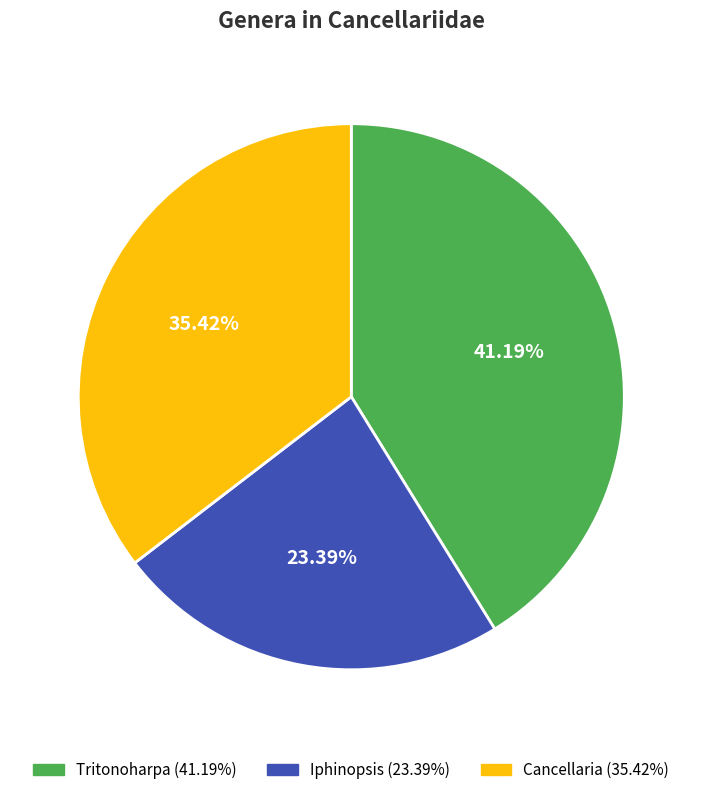

What is the largest slice in the pie chart?

Tritonoharpa